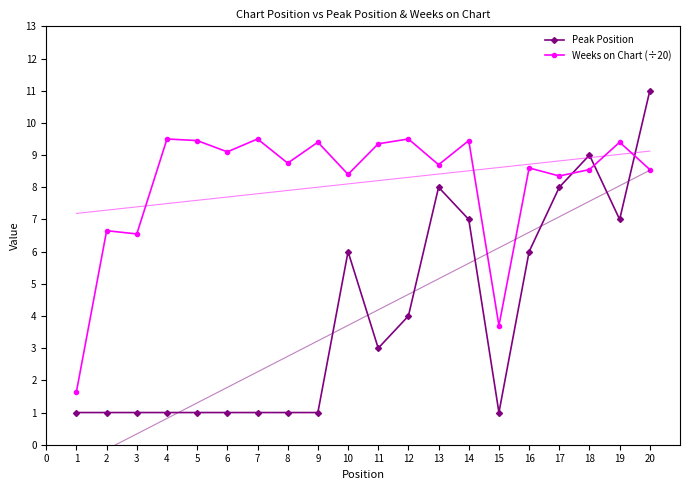

Reading left to right, list all the values displayed in this chart.

Peak Position: 1.0	1.0	1.0	1.0	1.0	1.0	1.0	1.0	1.0	6.0	3.0	4.0	8.0	7.0	1.0	6.0	8.0	9.0	7.0	11.0
Weeks on Chart (÷20): 1.6	6.7	6.5	9.5	9.4	9.1	9.5	8.8	9.4	8.4	9.3	9.5	8.7	9.4	3.7	8.6	8.3	8.6	9.4	8.6